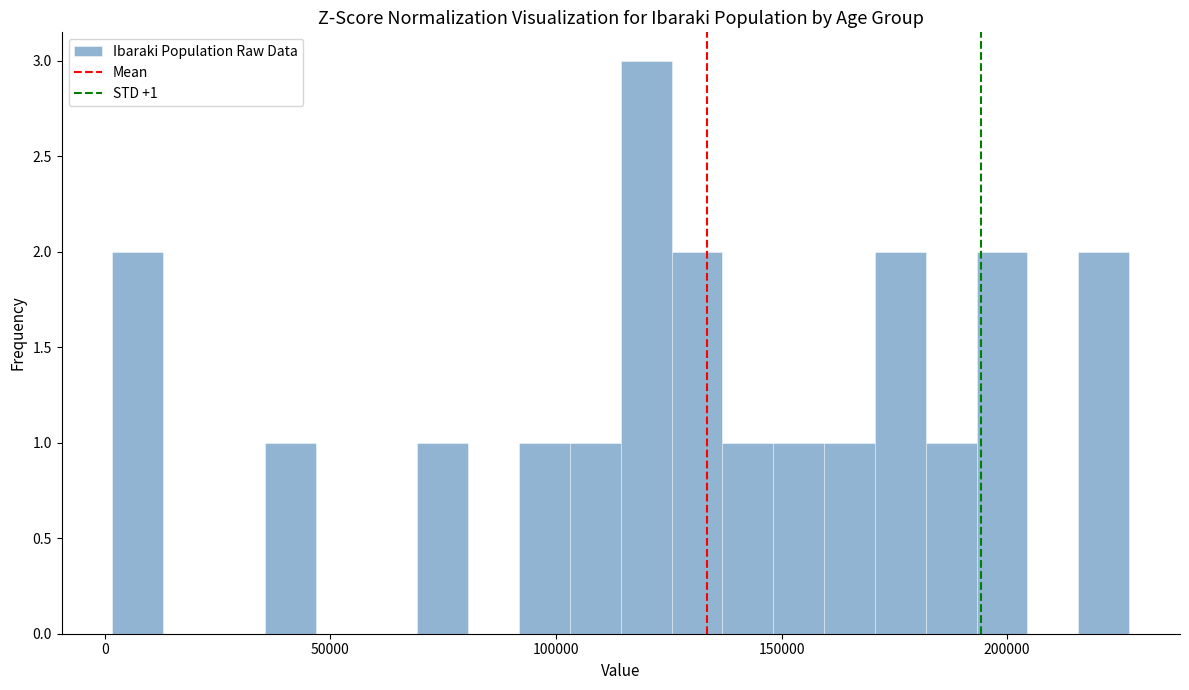

Around what value on the x-axis is the tallest bar? Give the approximate position of its centre, as read against the axis.

120000